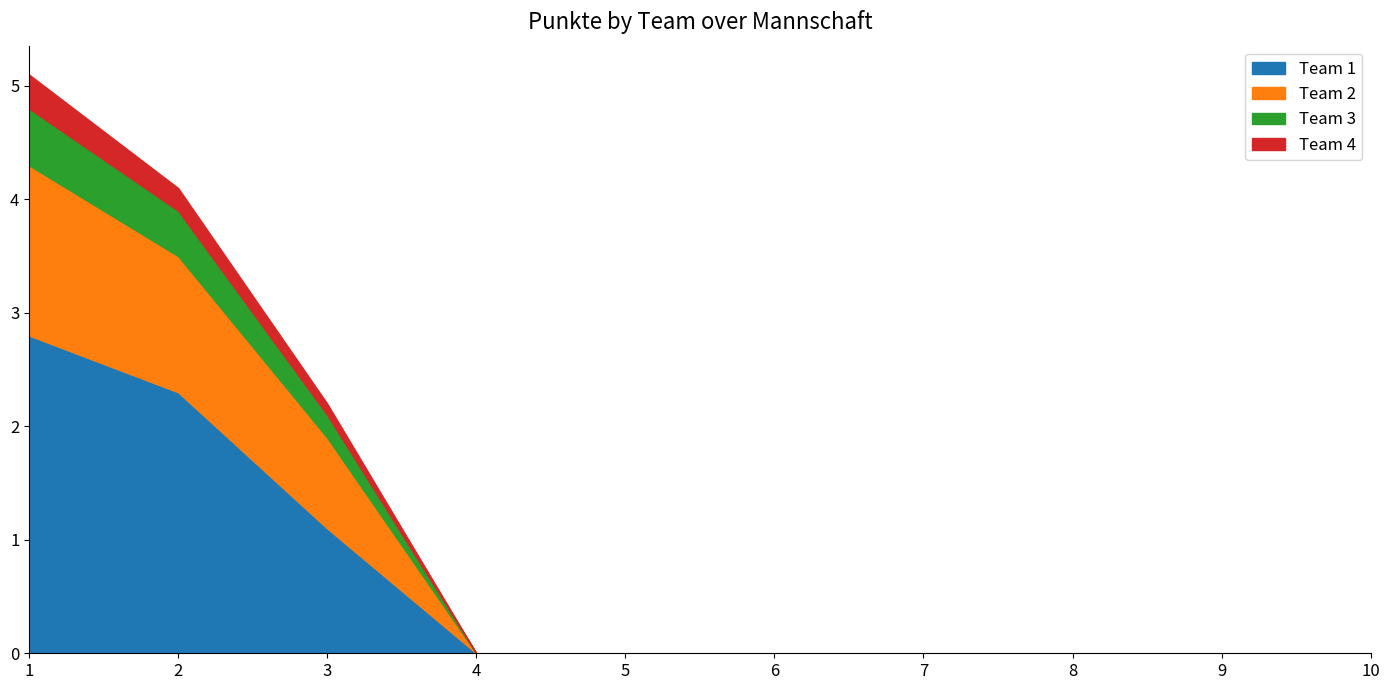

What are all the series names shown in the legend?

Team 1, Team 2, Team 3, Team 4